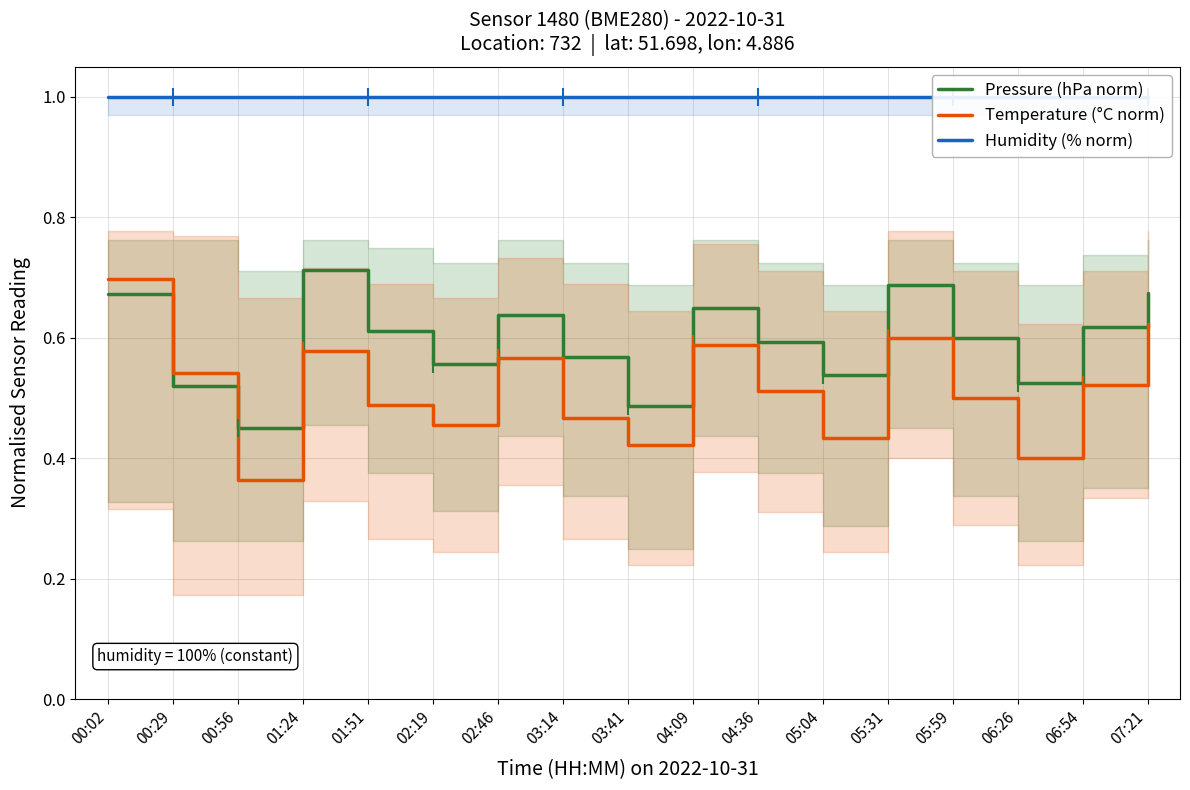

True or false: Humidity (% norm) and Pressure (hPa norm) intersect in this chart.

False